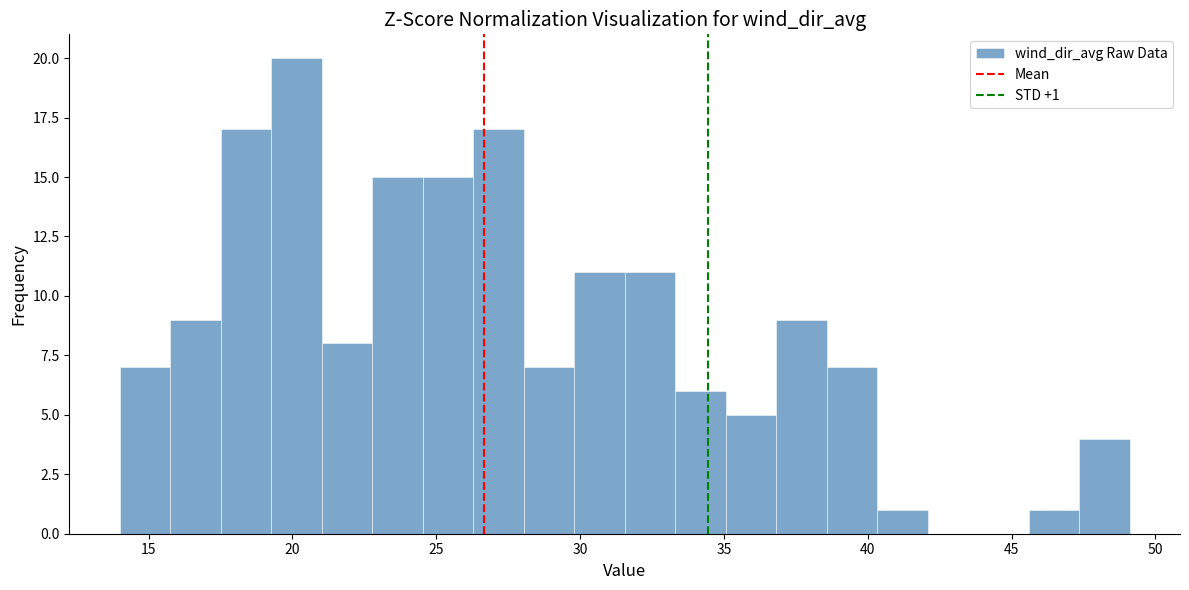

Read against the x-axis, roughly where is the centre of the tallest bar?

20.0